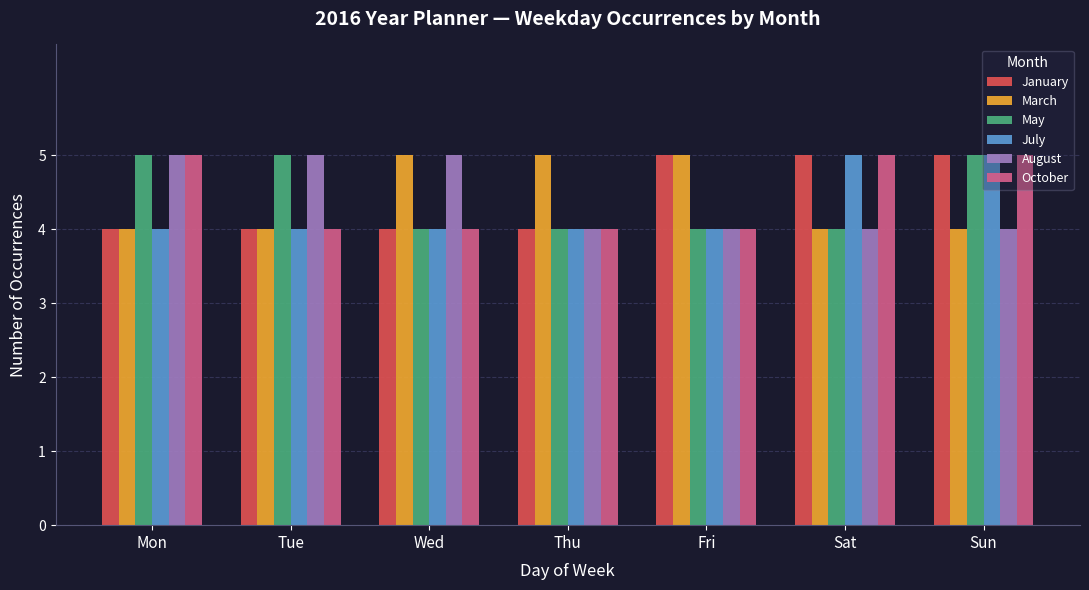

What is the highest value of the October series?

5